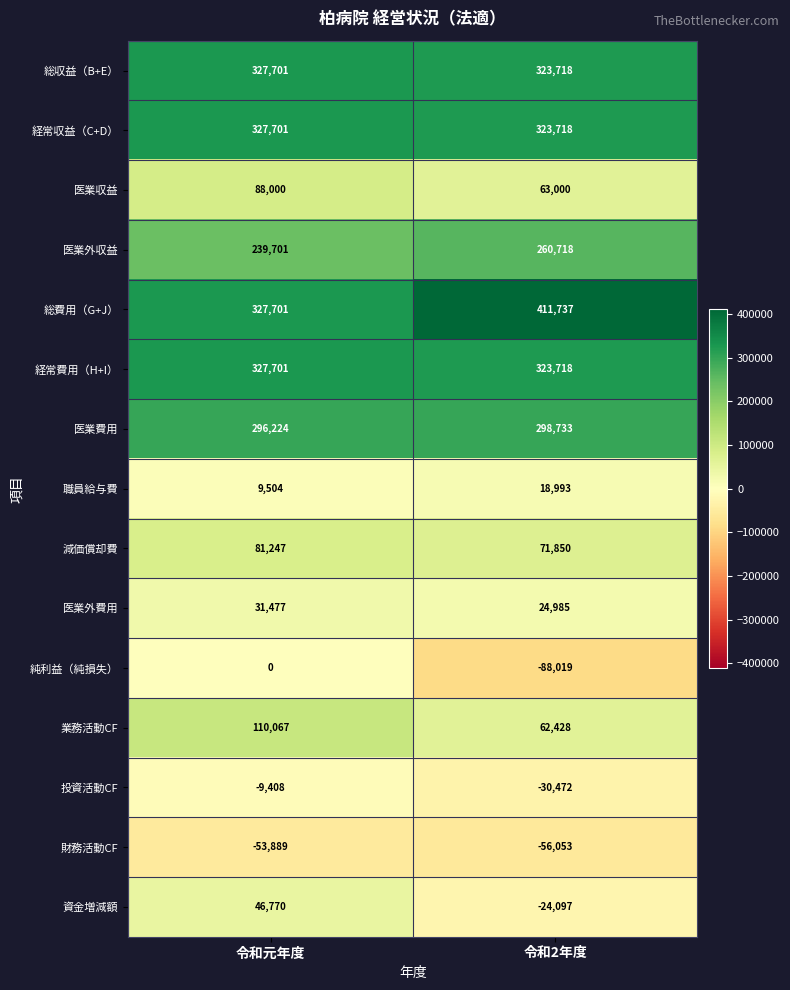

The 医業外費用 series shows 16707 at 令和元年度. True or false?

False